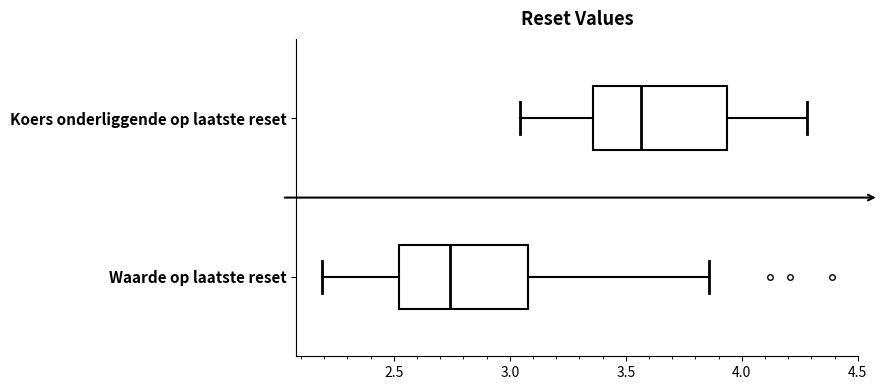

Where is the right edge of the box for Waarde op laatste reset on the x-axis? The values are not printed on the chart, so give them approximately, as read against the axis.

3.10